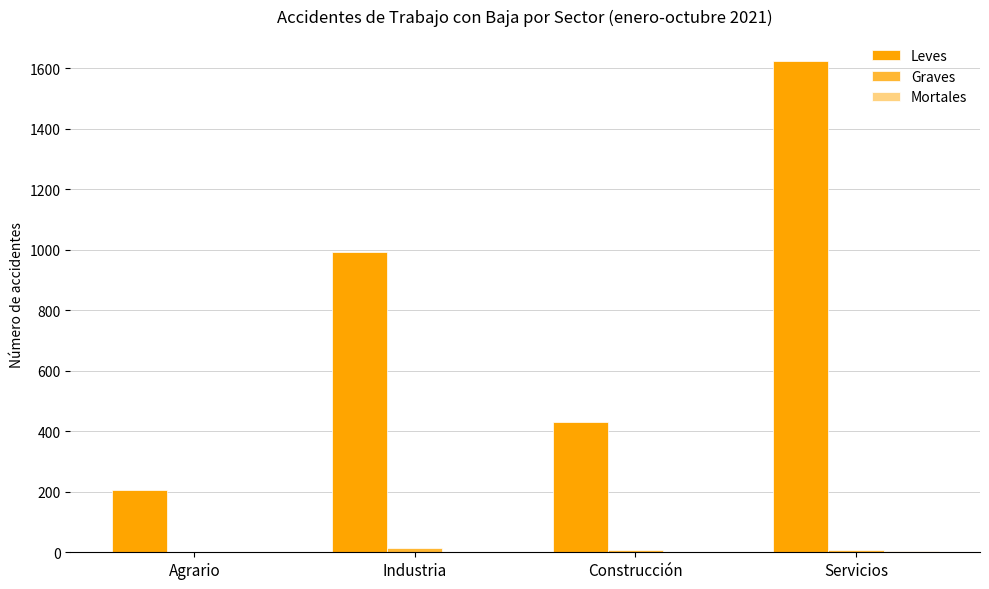

At which category is the sum across all series the highest?

Servicios